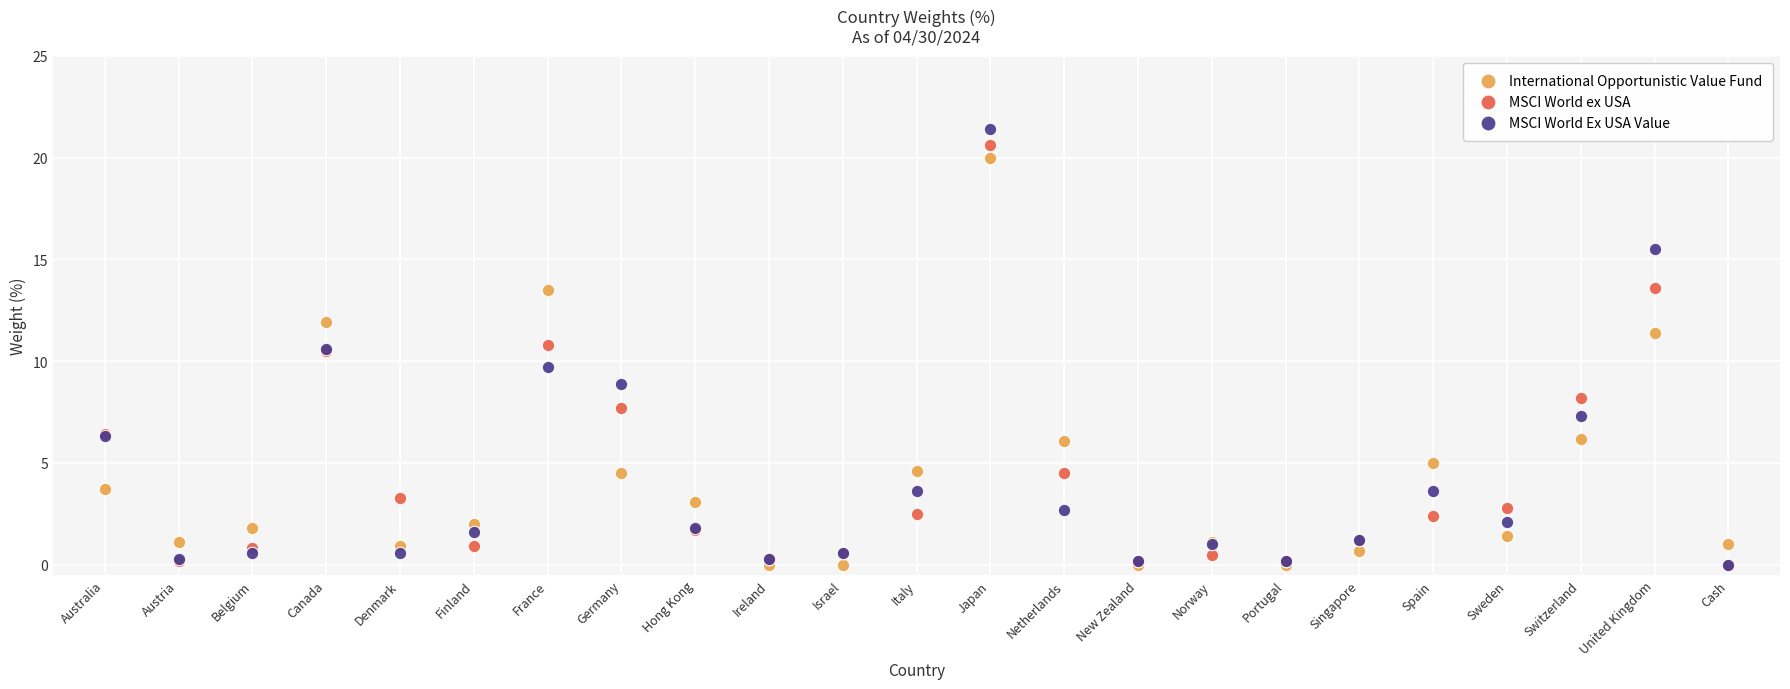

What are all the series names shown in the legend?

International Opportunistic Value Fund, MSCI World ex USA, MSCI World Ex USA Value